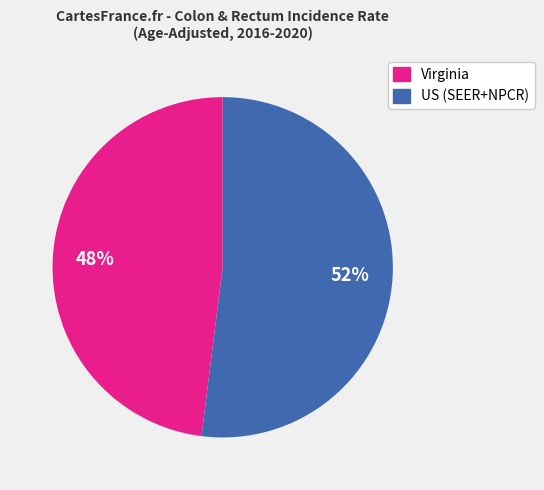

True or false: US (SEER+NPCR) accounts for 38% of the total.

False